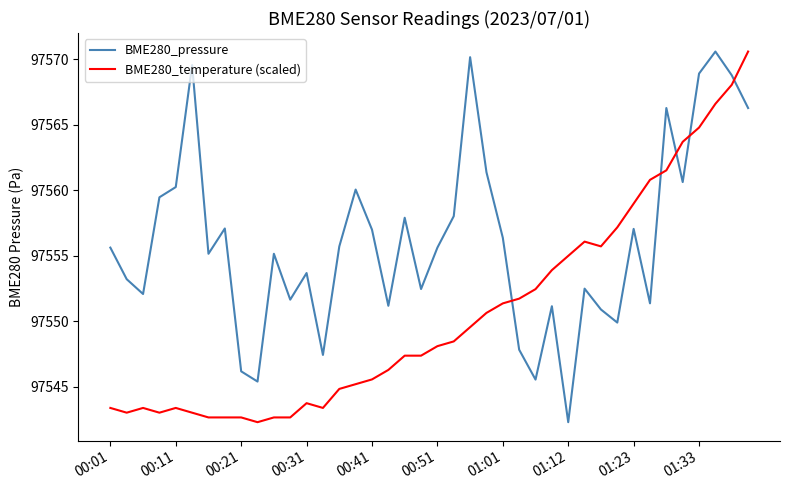

In BME280_pressure, how many points are higher than both neighbors (excluding endpoints)?

12